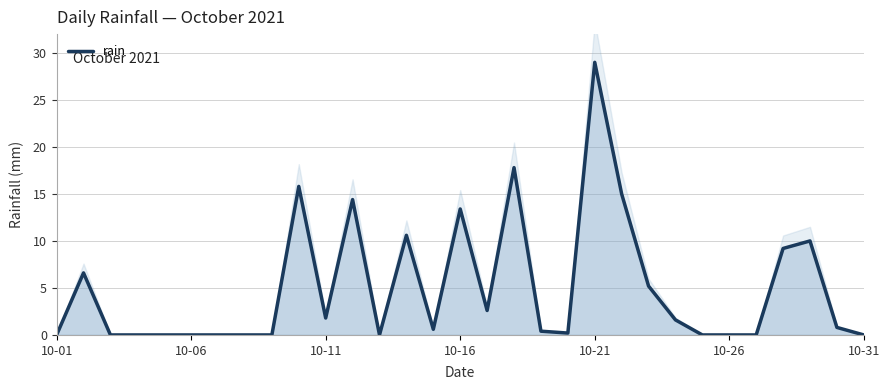

Count the number of categories in the chart.

31